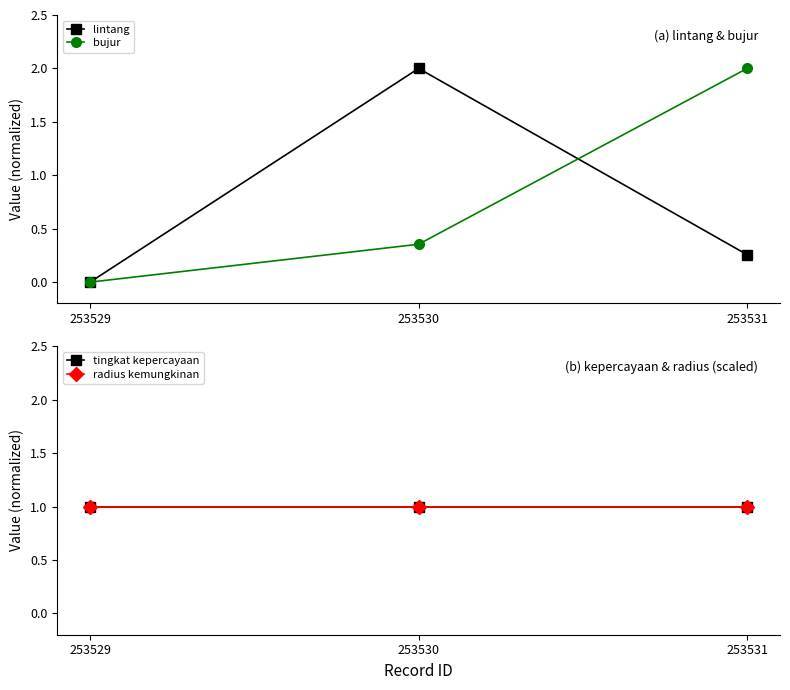

What is the total value across all series at 253529?

2.0